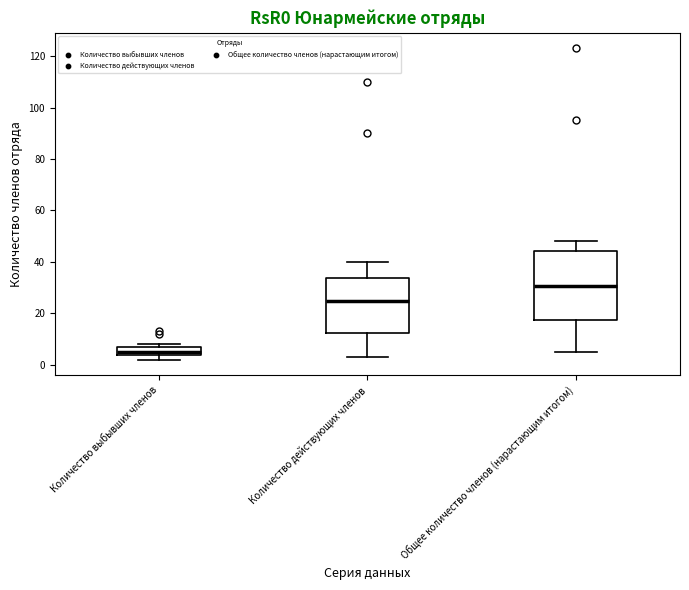

Reading left to right, transcribe this box plot: for each box, give where its median line is, the range the box spans, and where its two whiskers end, as read against the y-axis. The values are not printed on the chart, so give them approximately, as read against the axis.

Количество выбывших членов: median 6, box 4 to 8, whiskers 2 to 8 (just above the box's upper edge)
Количество действующих членов: median 26, box 12 to 34, whiskers 4 to 40
Общее количество членов (нарастающим итогом): median 30, box 18 to 44, whiskers 6 to 48